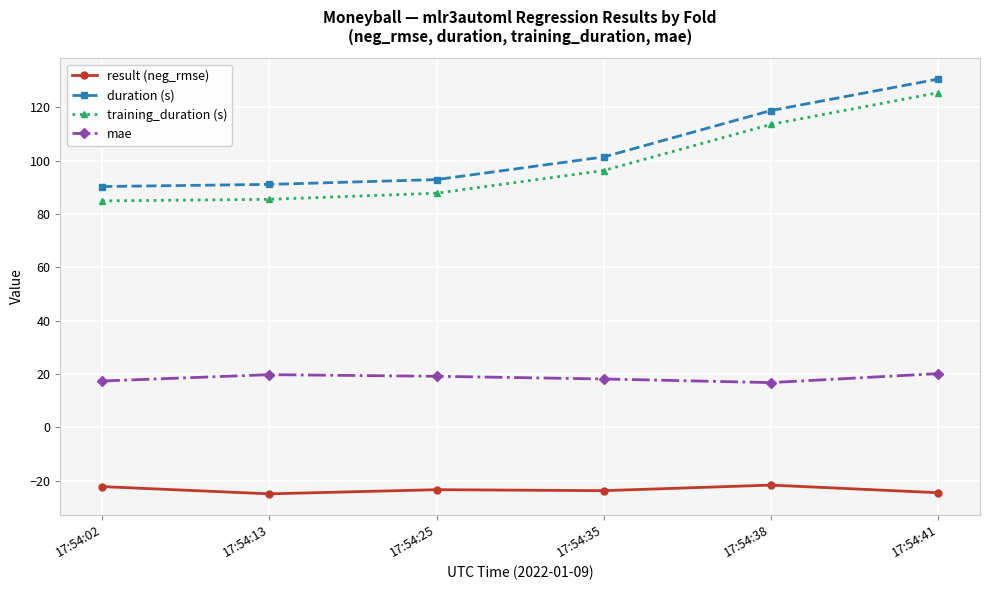

At which label does duration (s) first exceed 101?

17:54:35